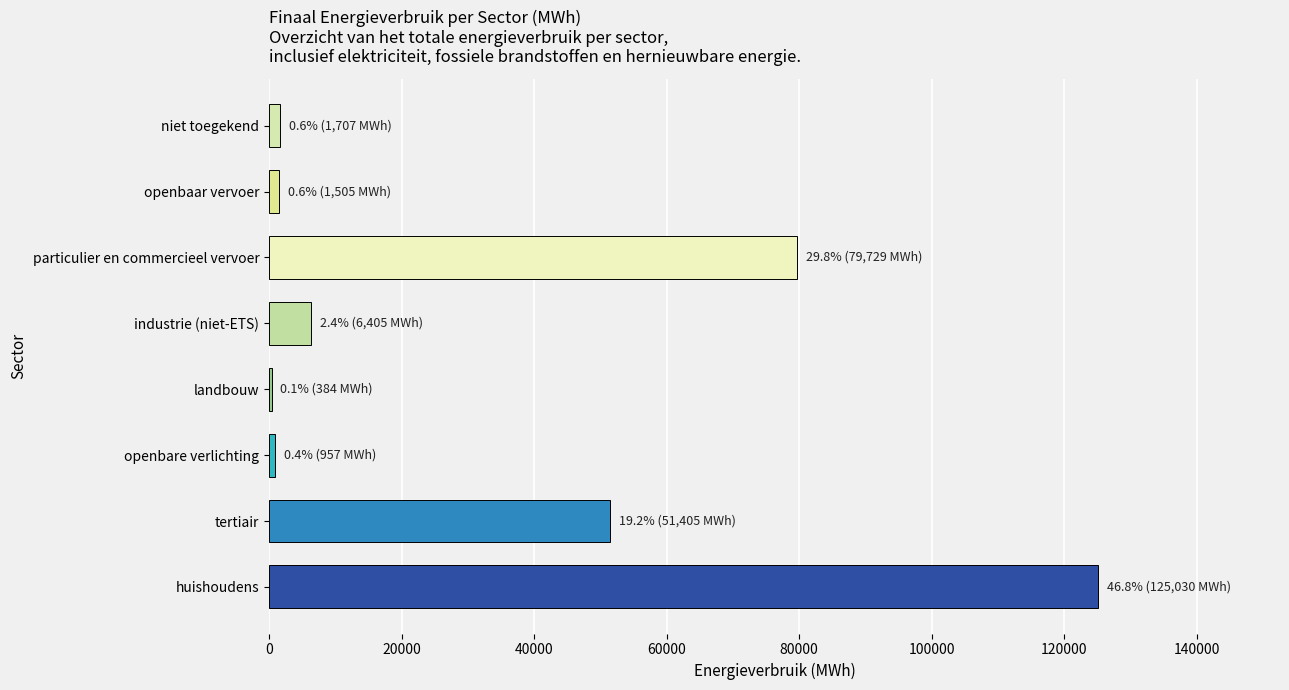

What is the change in value from huishoudens to particulier en commercieel vervoer?

-45300.6